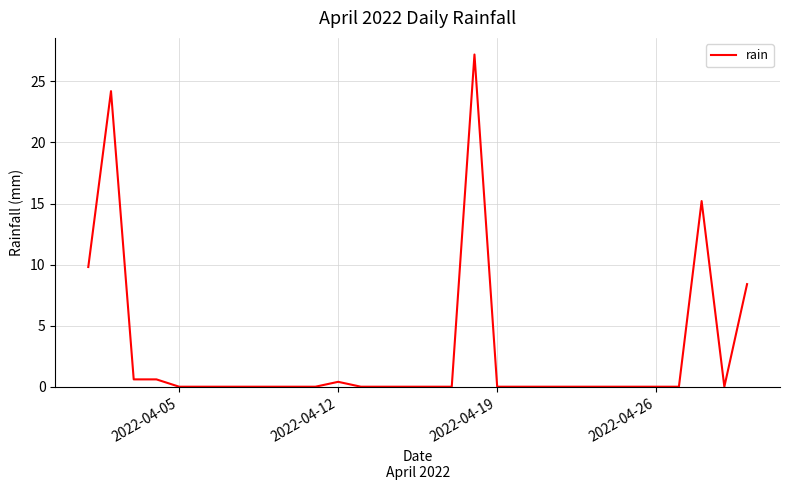

What is the maximum value shown in the chart?

27.2